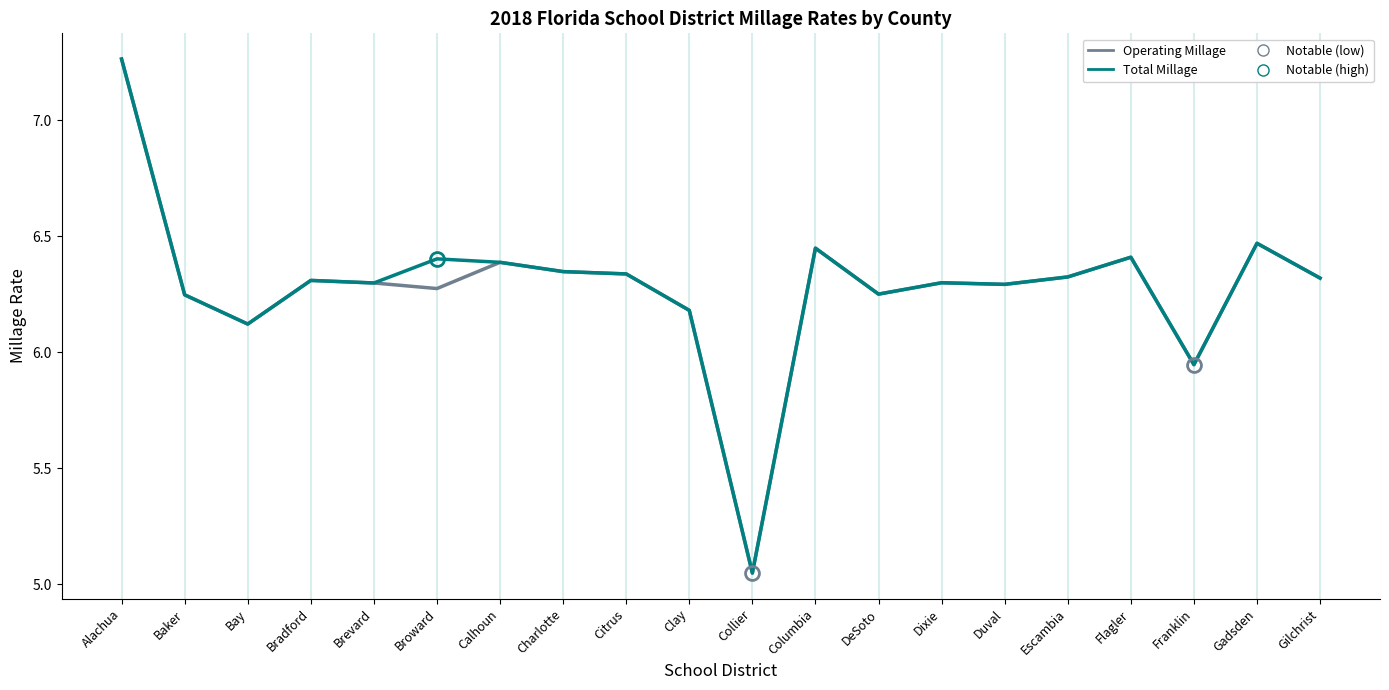

Which category has the lowest value in the Total Millage series?

Collier